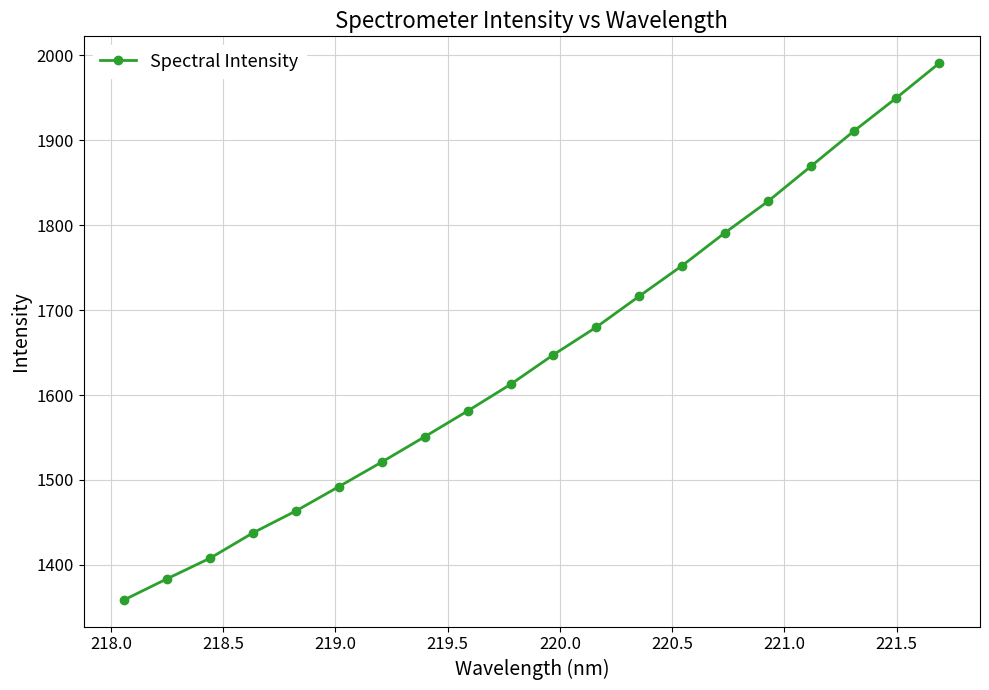

What is the difference between the maximum and minimum values?

631.6